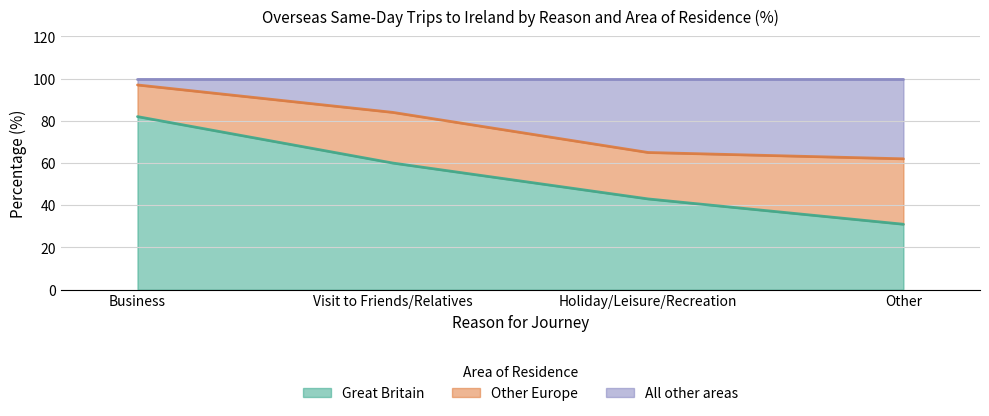

What is the maximum value for Great Britain?

82